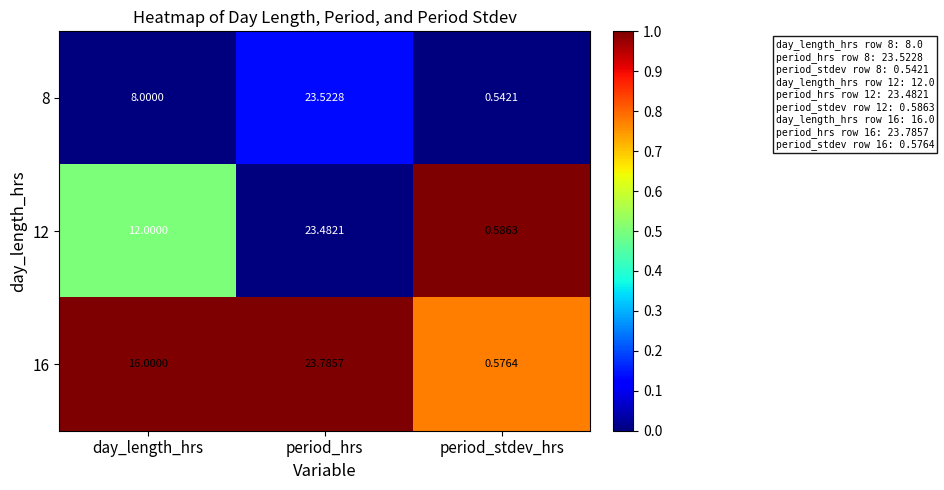

List the series in order of their overall mean, highest first.

16, 12, 8